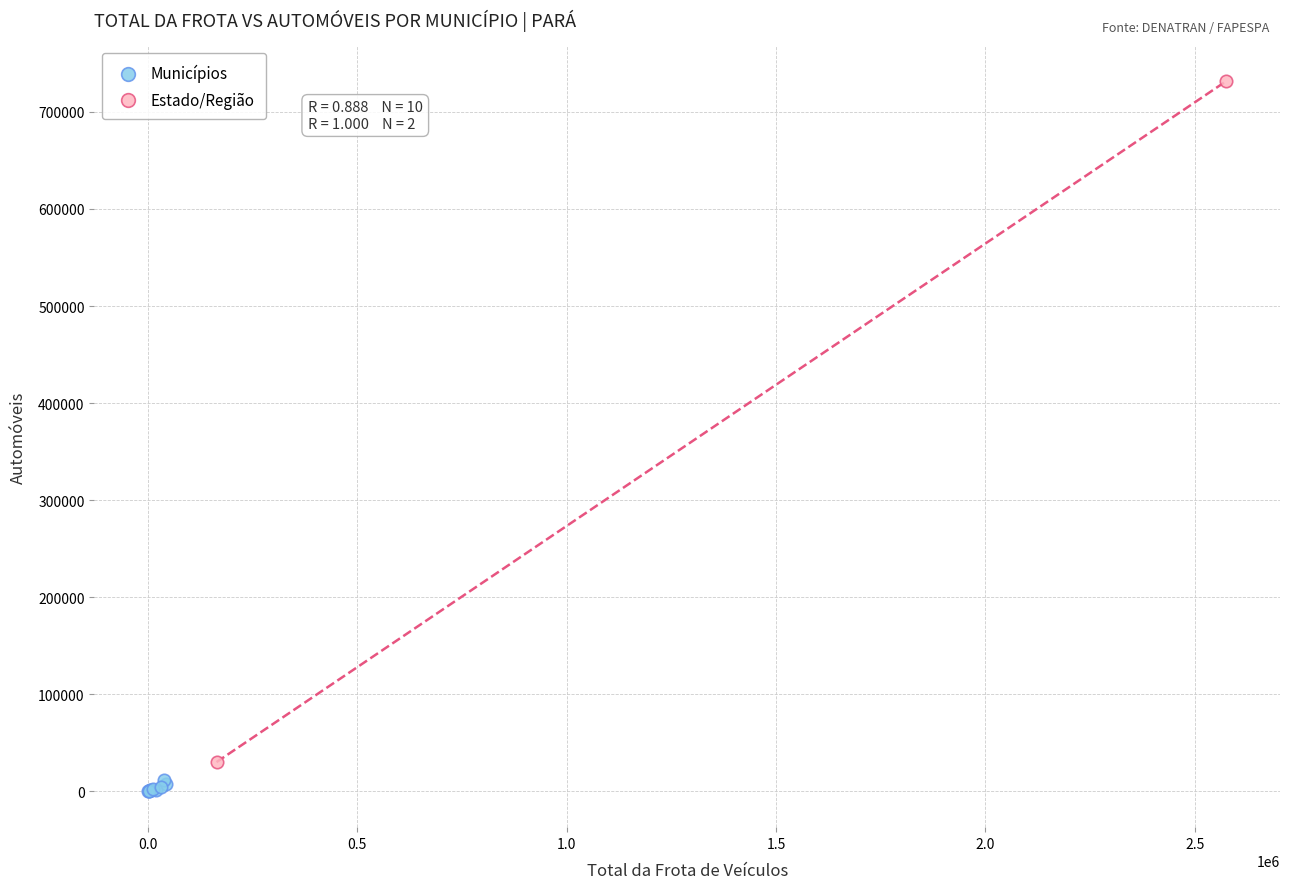

What are all the series names shown in the legend?

Municípios, Estado/Região